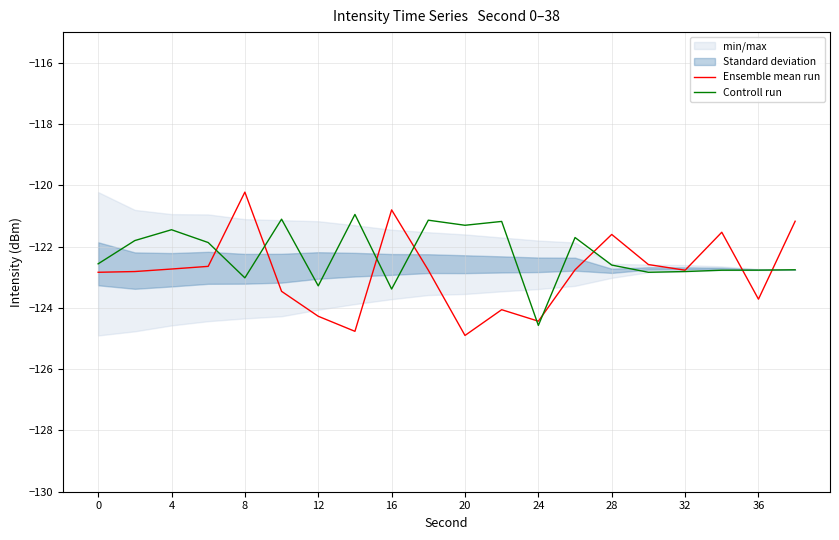

True or false: Controll run has a value of -171.5 at 28.

False